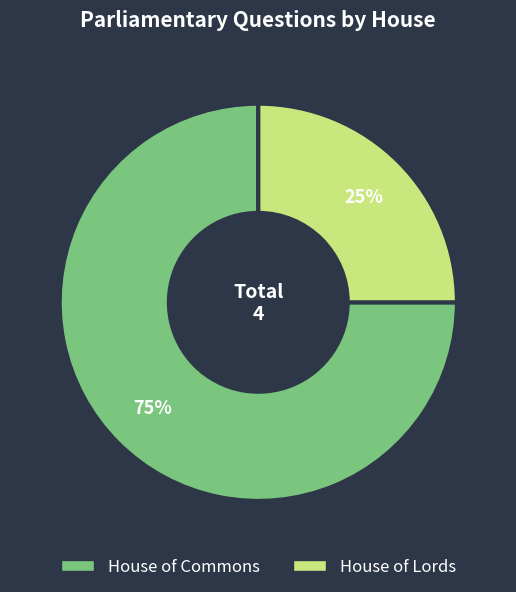

To the nearest percent, what is the average slice percentage?

50%